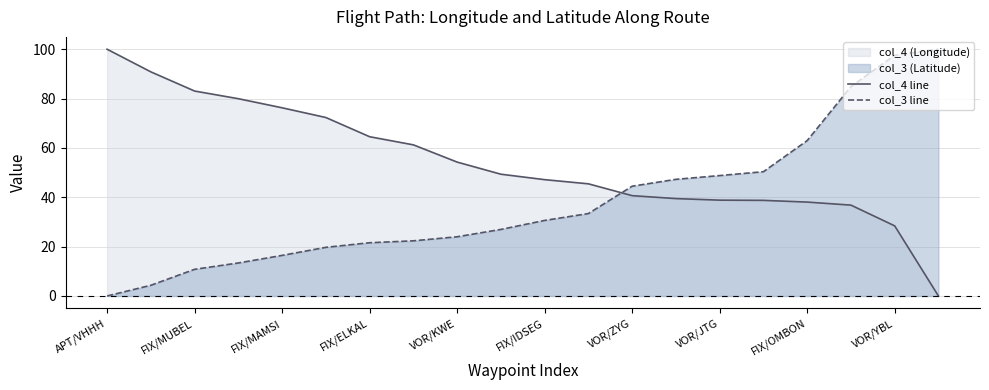

Which series ends up on top after the final intersection of col_3 line and col_4 line?

col_3 line